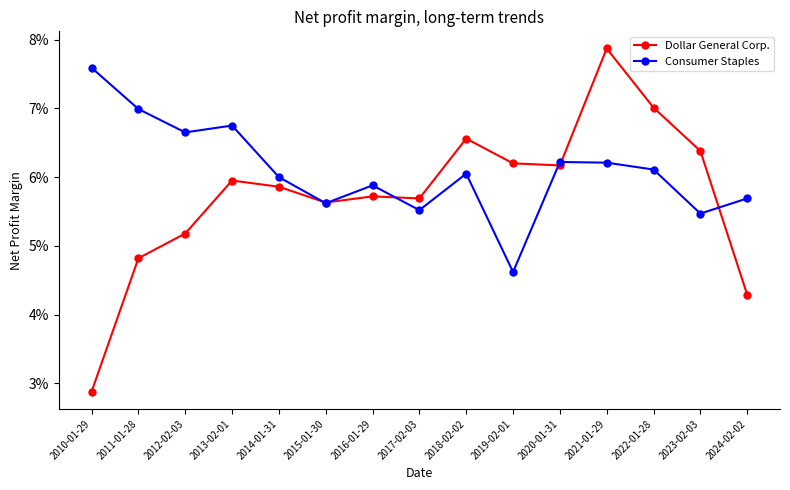

What is the label of the 2nd point from the left?

2011-01-28